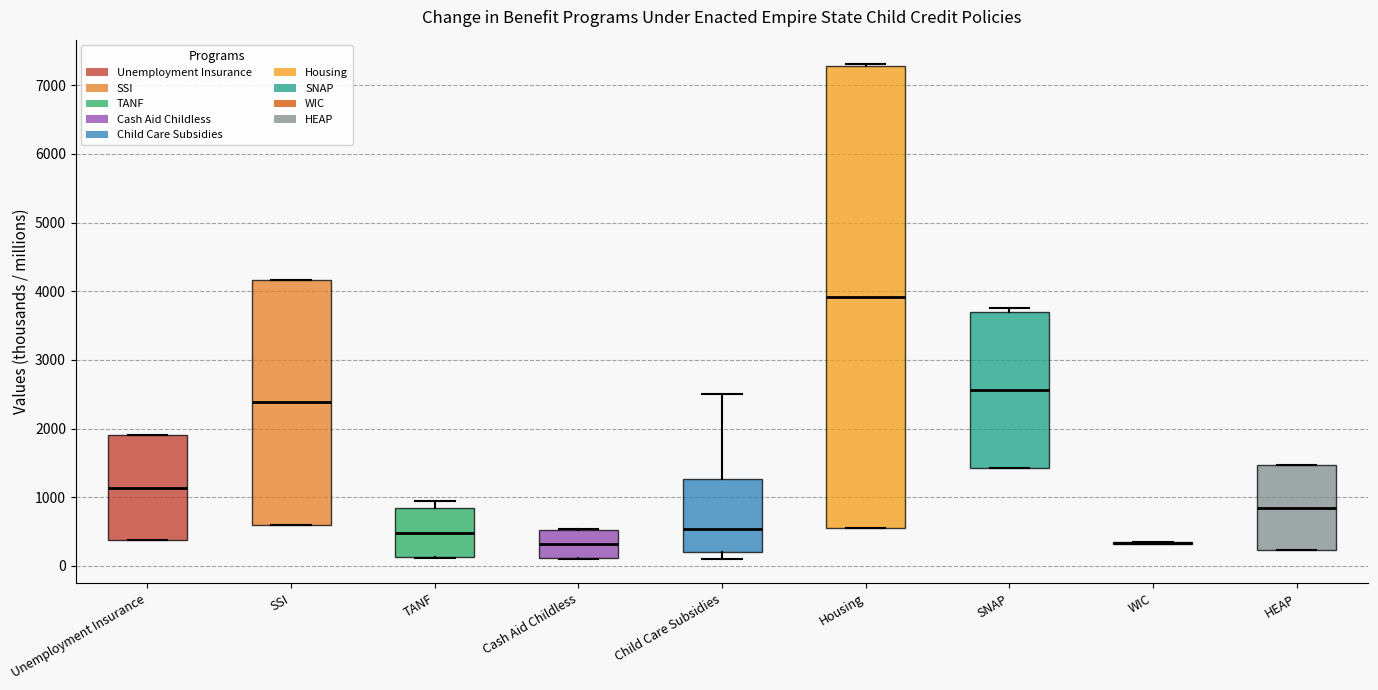

Reading left to right, read every box against the y-axis: the position of its median line, the range the box covers, and the ends of its whiskers. The values are not printed on the chart, so give them approximately, as read against the axis.

Unemployment Insurance: median 1100, box 400 to 1900, whiskers 400 to 1900
SSI: median 2400, box 600 to 4200, whiskers 600 to 4200
TANF: median 500, box 100 to 800, whiskers 100 to 900
Cash Aid Childless: median 300, box 100 to 500, whiskers 100 to 500
Child Care Subsidies: median 500, box 200 to 1300, whiskers 100 to 2500
Housing: median 3900, box 500 to 7300, whiskers 500 to 7300
SNAP: median 2600, box 1400 to 3700, whiskers 1400 to 3800
WIC: box collapsed to a line at 300, whiskers 300 to 400
HEAP: median 800, box 200 to 1500, whiskers 200 to 1500